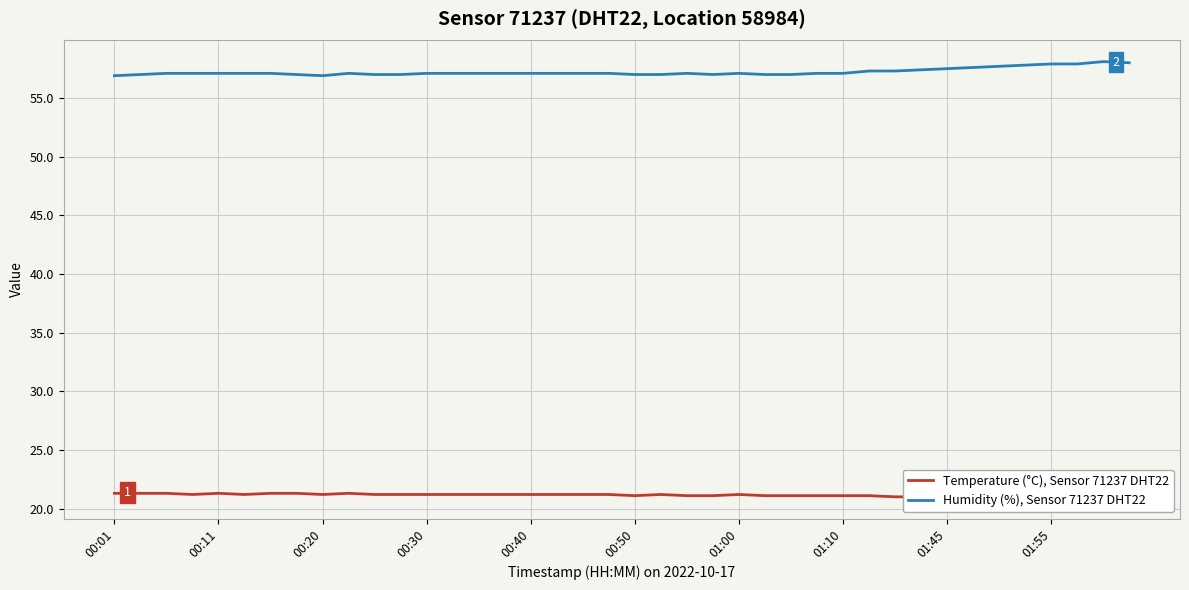

True or false: Temperature (°C), Sensor 71237 DHT22 and Humidity (%), Sensor 71237 DHT22 cross at least once.

False